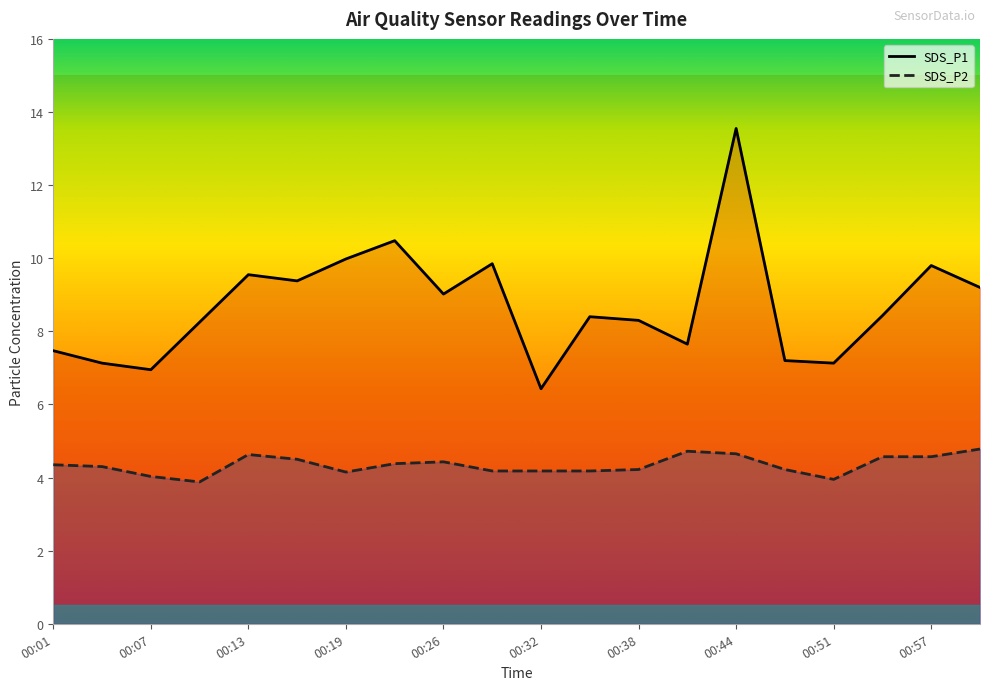

What is the label of the 3rd point from the left?

00:07